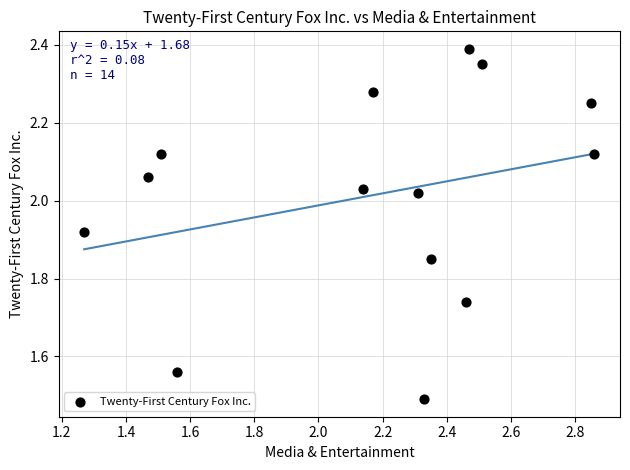

What is the range of Y values (max minus min)?

0.9